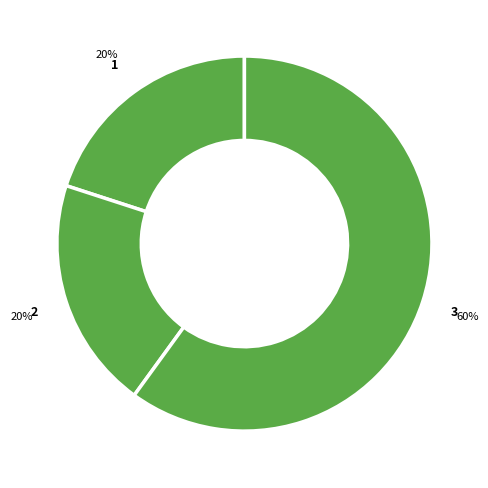

Count the number of slices in the pie.

3